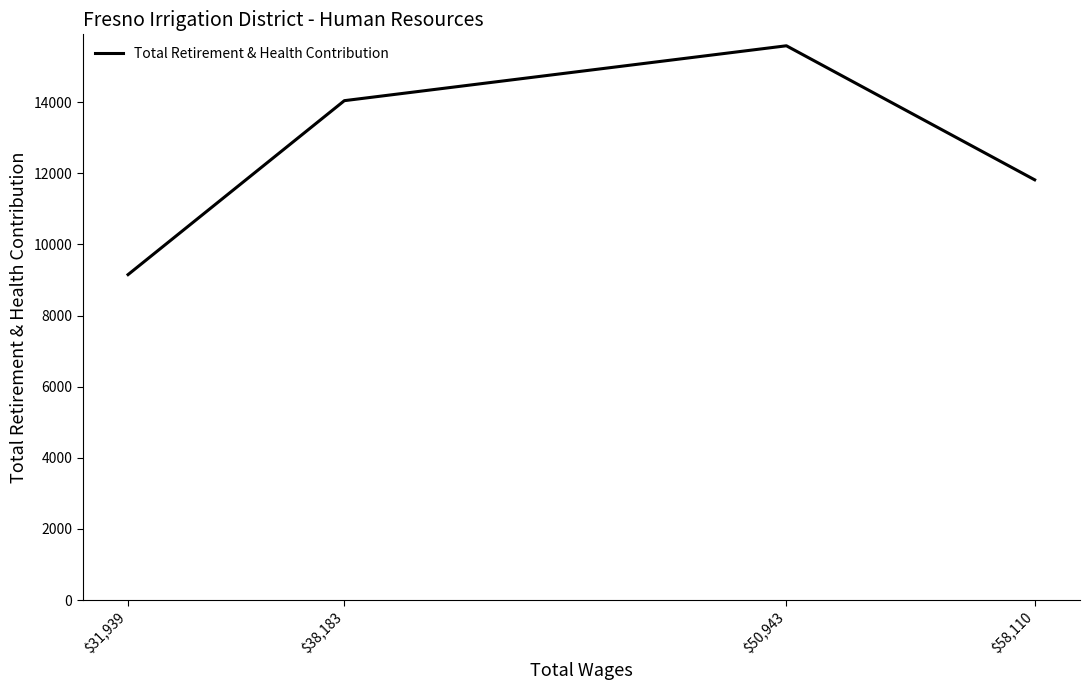

How many values are below 14041?

2